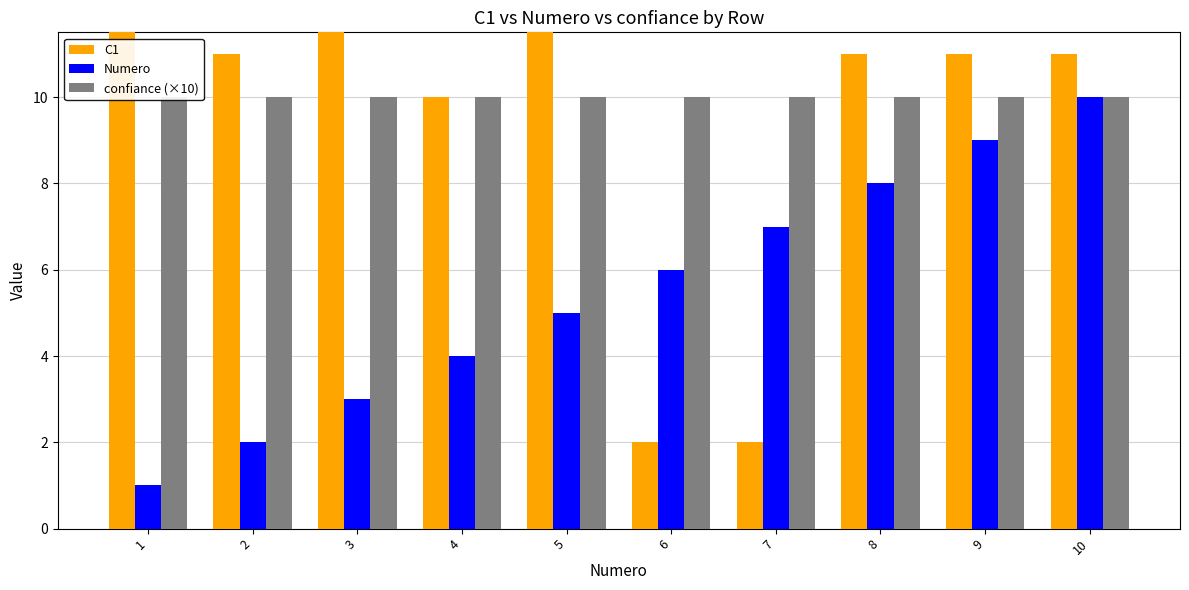

Reading right to left, list all the values displayed in this chart.

C1: 10=11	9=11	8=11	7=2	6=2	5=17	4=10	3=17	2=11	1=15
Numero: 10=10	9=9	8=8	7=7	6=6	5=5	4=4	3=3	2=2	1=1
confiance (×10): 10=10	9=10	8=10	7=10	6=10	5=10	4=10	3=10	2=10	1=10